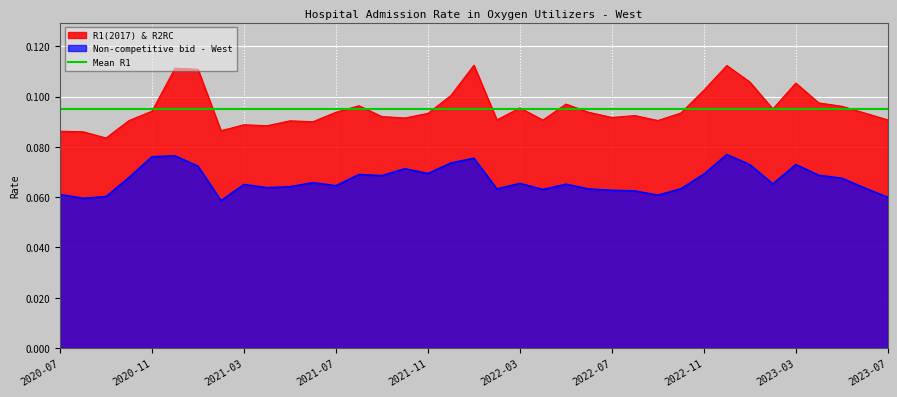

Is it true that R1(2017) & R2RC equals 0.2 at 2020-12?

False